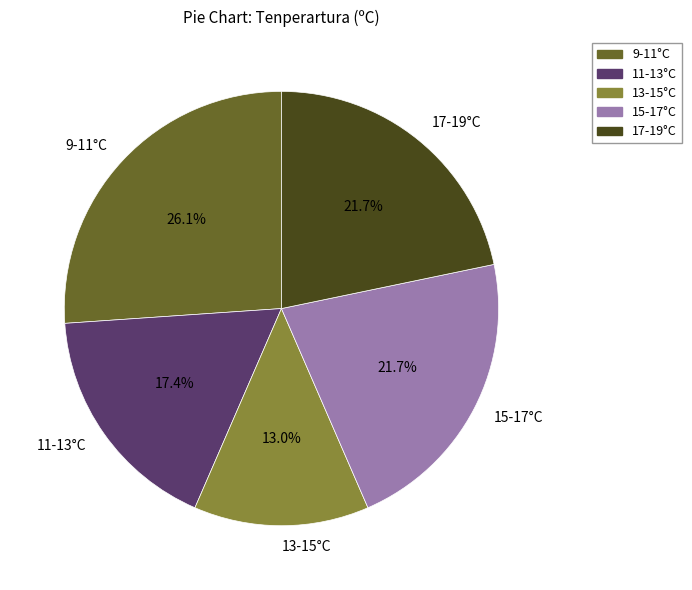

Combined, do 15-17°C and 11-13°C account for over 50%?

No